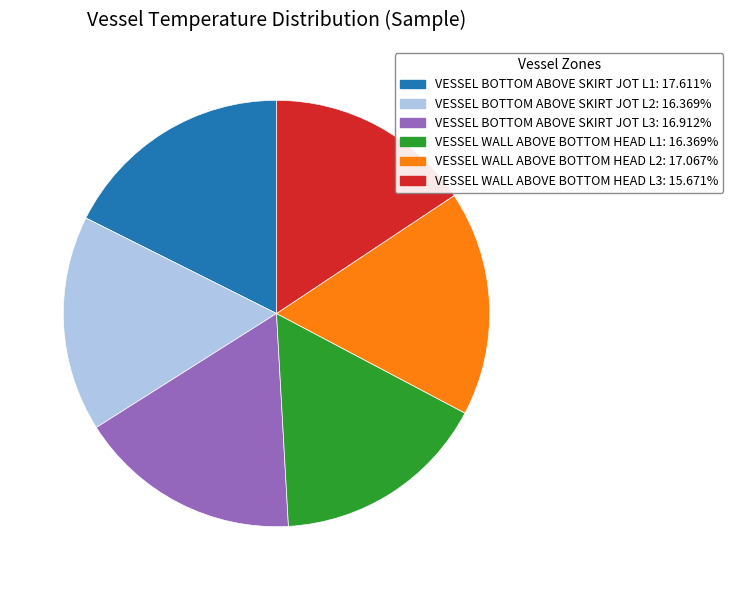

Is there a majority slice in this chart?

No